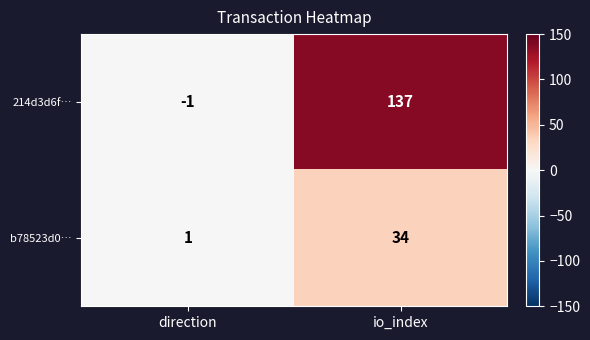

What is the difference between the maximum and minimum values in the 214d3d6f… series?

138